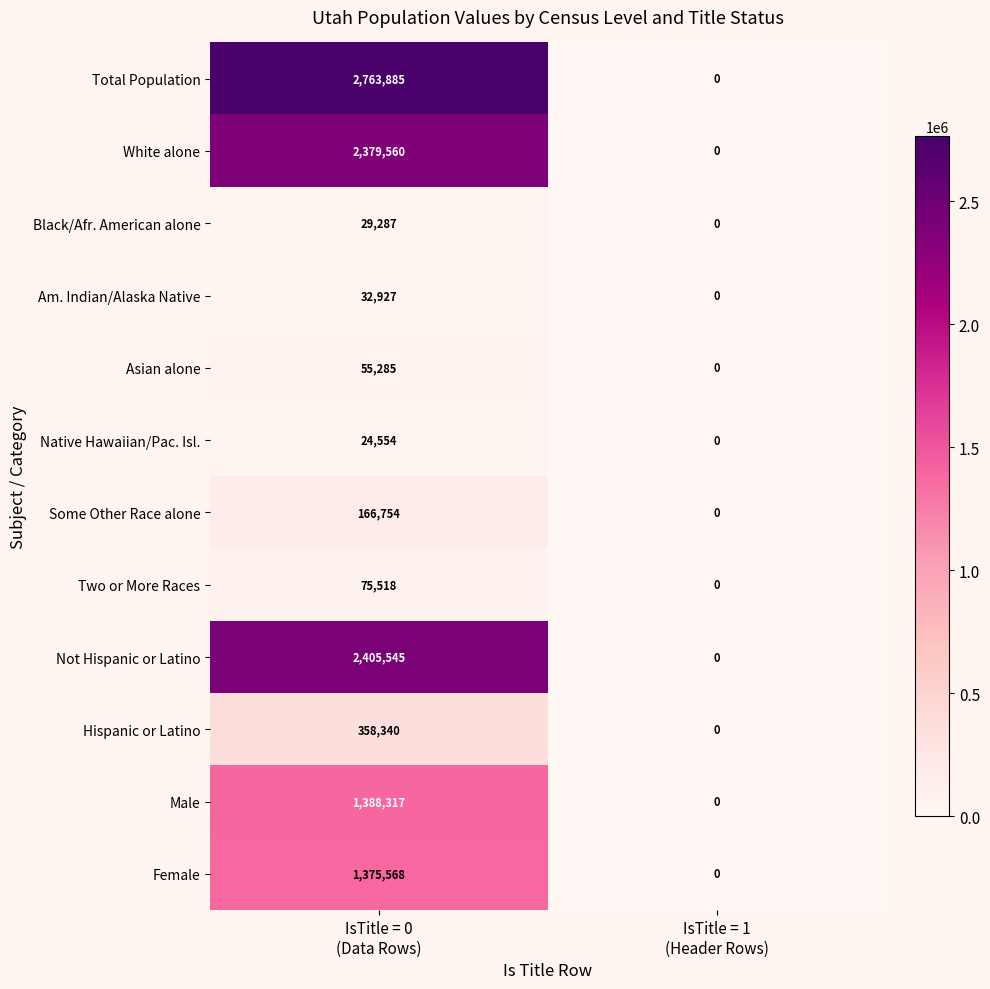

Reading left to right, transcribe all the data shown in this chart.

Total Population: 2763885	0
White alone: 2379560	0
Black/Afr. American alone: 29287	0
Am. Indian/Alaska Native: 32927	0
Asian alone: 55285	0
Native Hawaiian/Pac. Isl.: 24554	0
Some Other Race alone: 166754	0
Two or More Races: 75518	0
Not Hispanic or Latino: 2405545	0
Hispanic or Latino: 358340	0
Male: 1388317	0
Female: 1375568	0